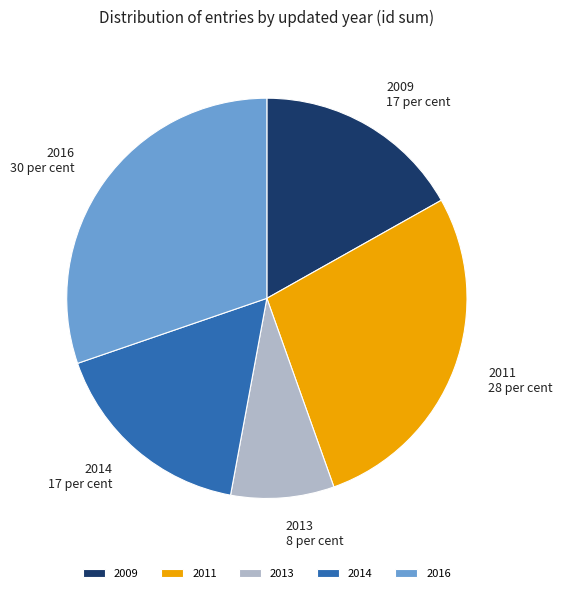

Does 2016 represent more than half of the total?

No